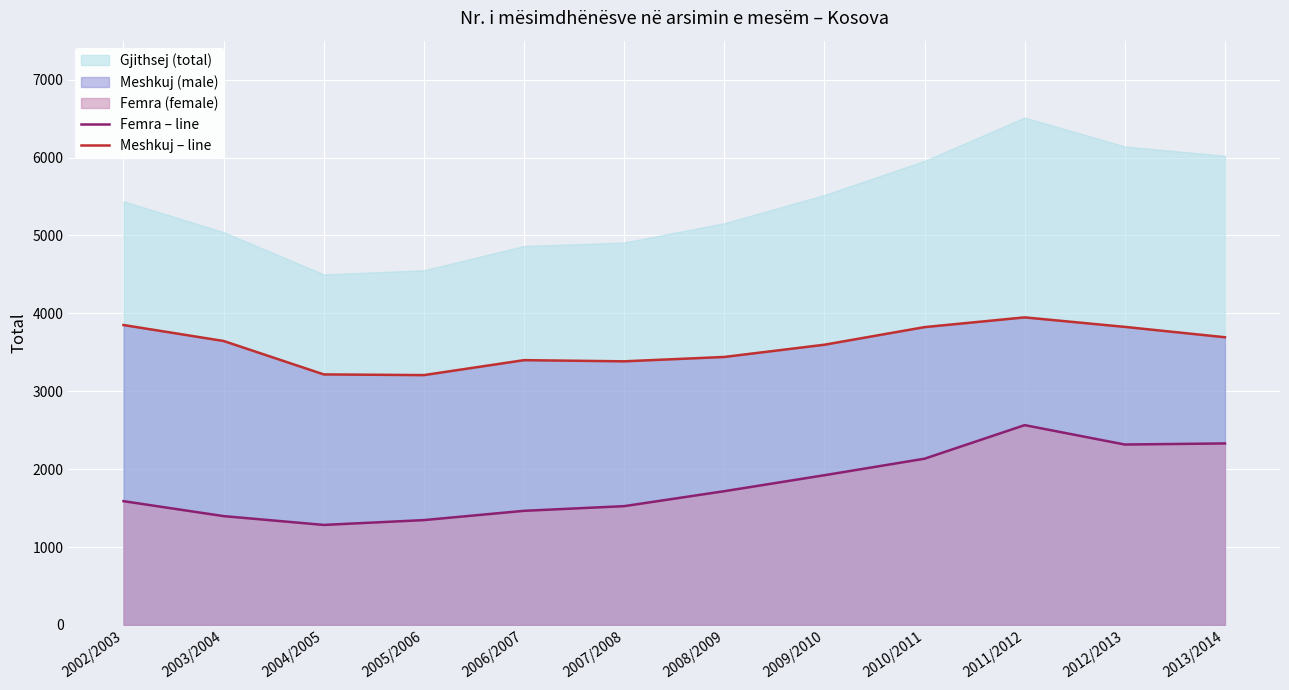

At how many categories does at least one series exceed 1671?

12